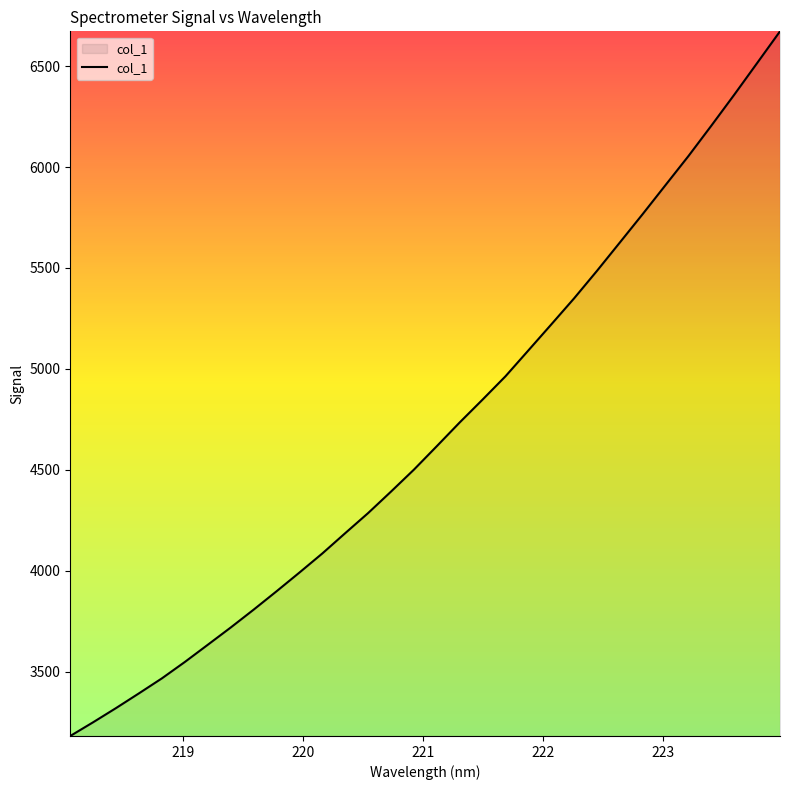

What is the minimum value shown in the chart?

3181.7